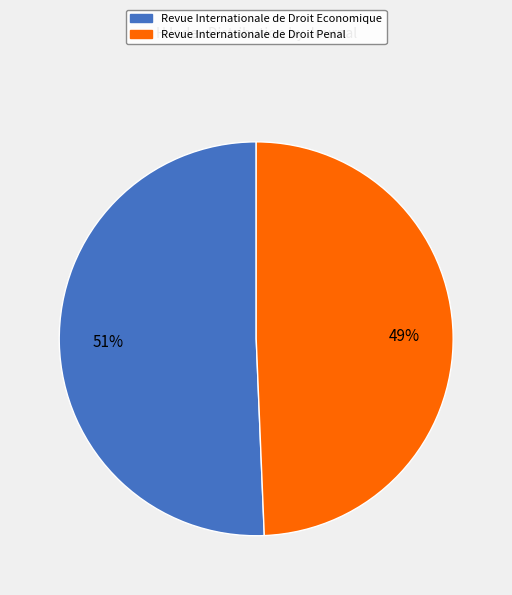

Is it true that Revue Internationale de Droit Penal is 49% of the pie?

True